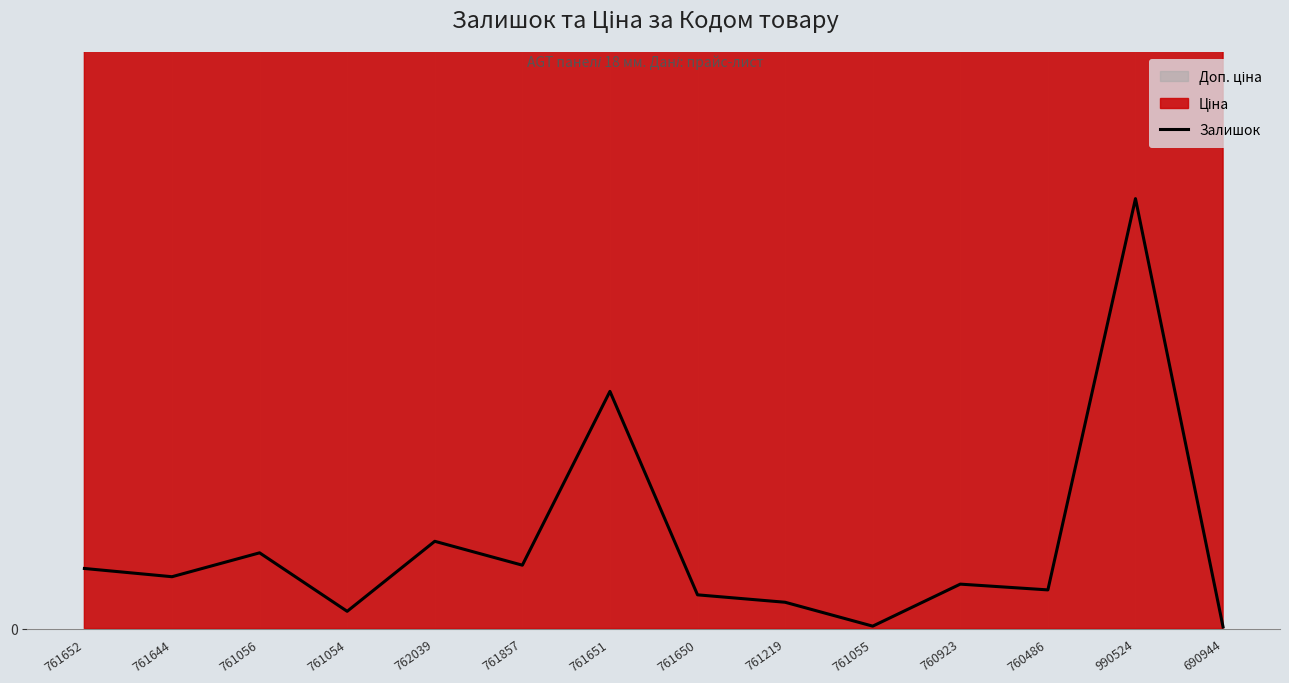

Which label corresponds to the smallest value in the chart?

690944